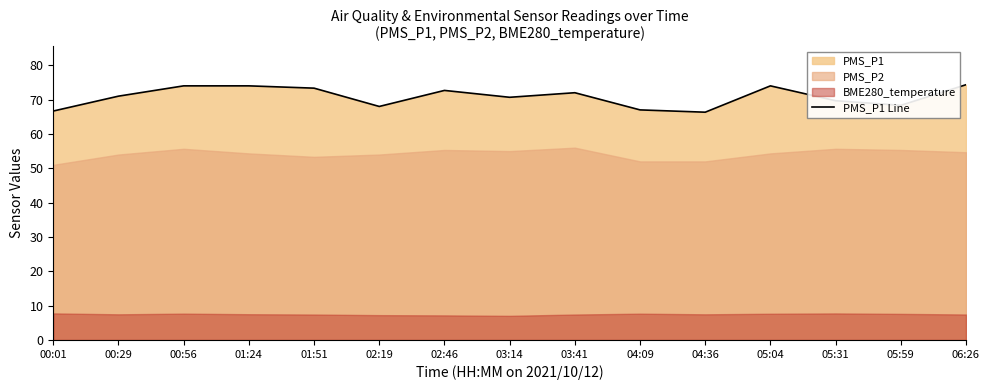

How many lines are shown in the chart?

1